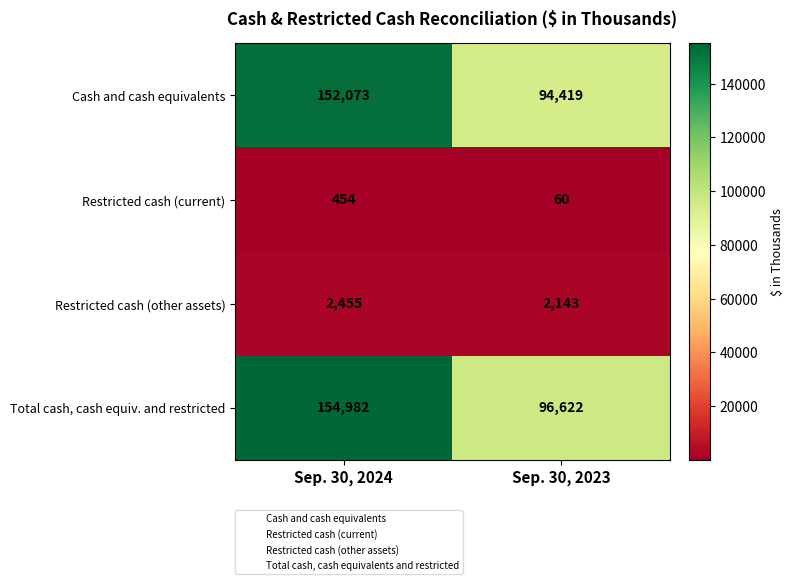

What value does the Restricted cash (current) series have at Sep. 30, 2024, to the nearest 50?

450